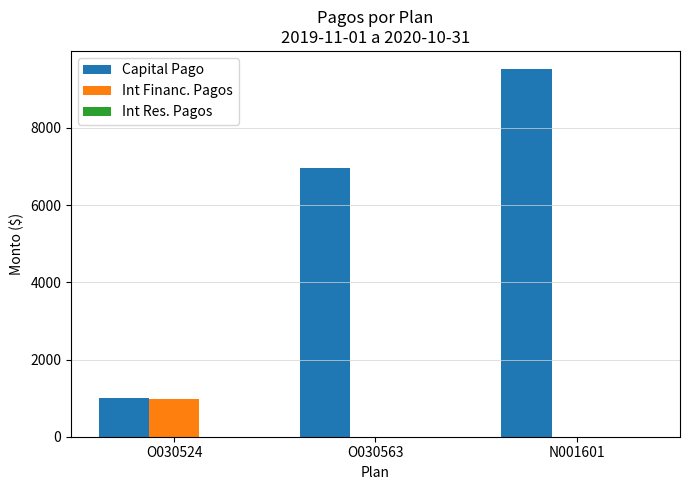

Which series changed the most between O030524 and O030563?

Capital Pago